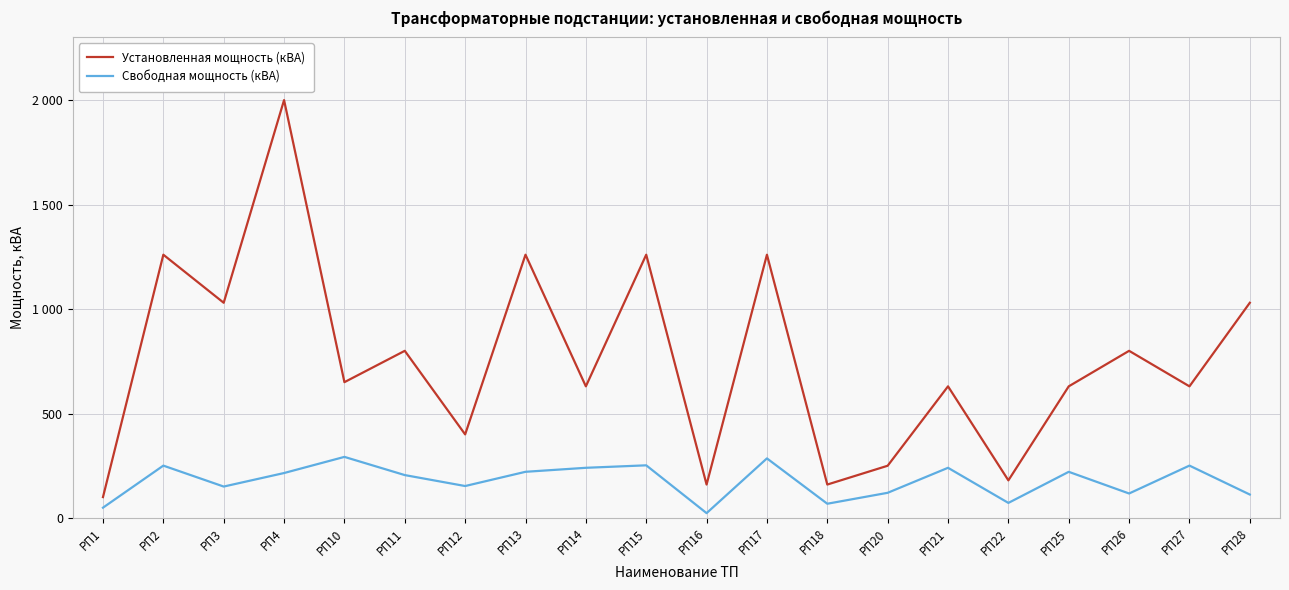

What is the sum of all Установленная мощность (кВА) values?

15120.0